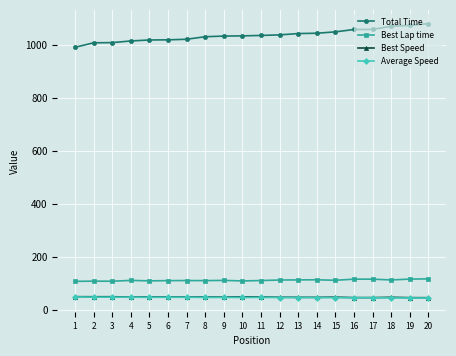

Is it true that Total Time equals 238.4 at 1?

False